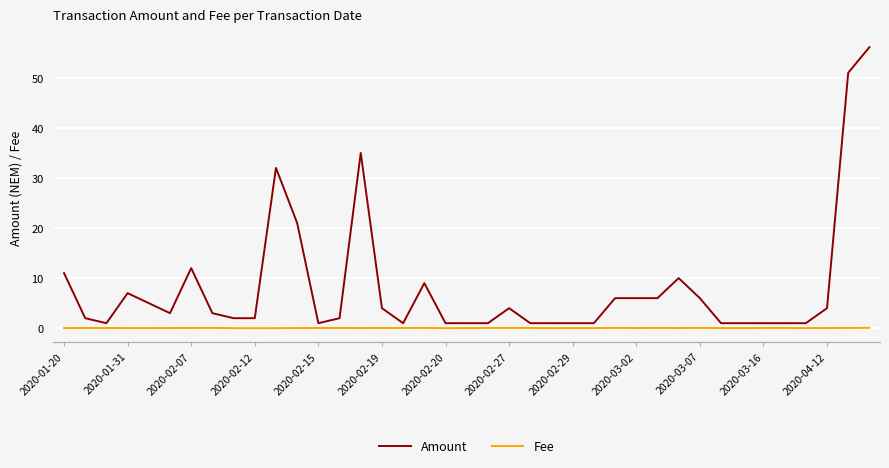

Which series has the largest total across all categories?

Amount